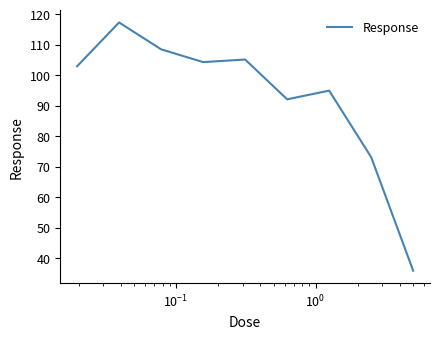

What is the greatest value displayed?

117.2